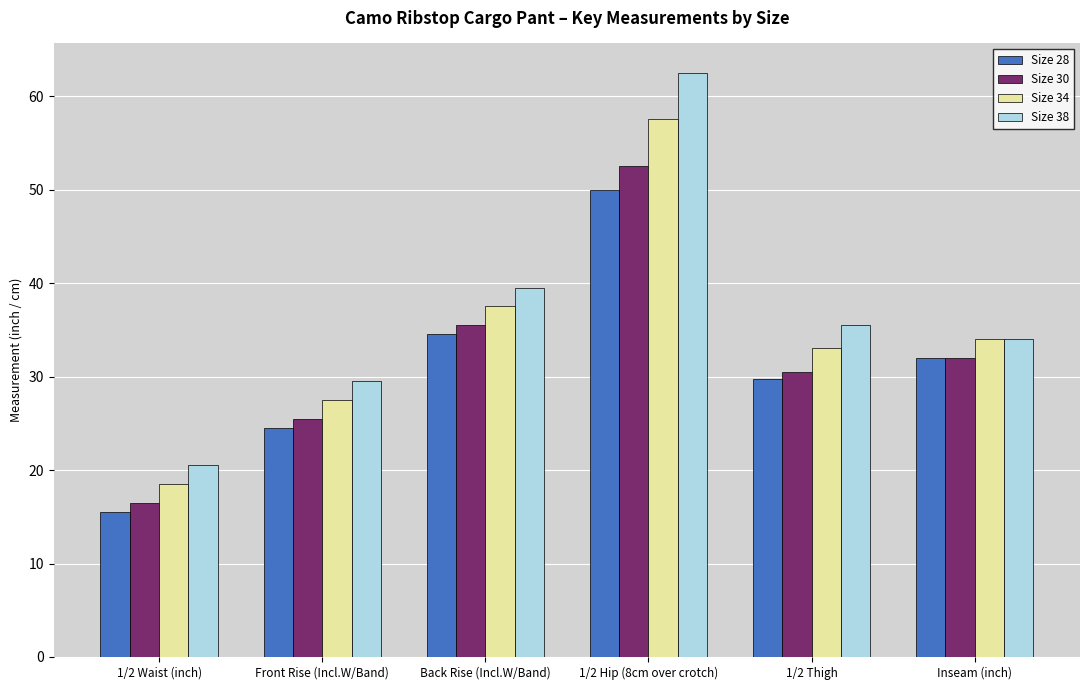

How many bars are there in total?

24